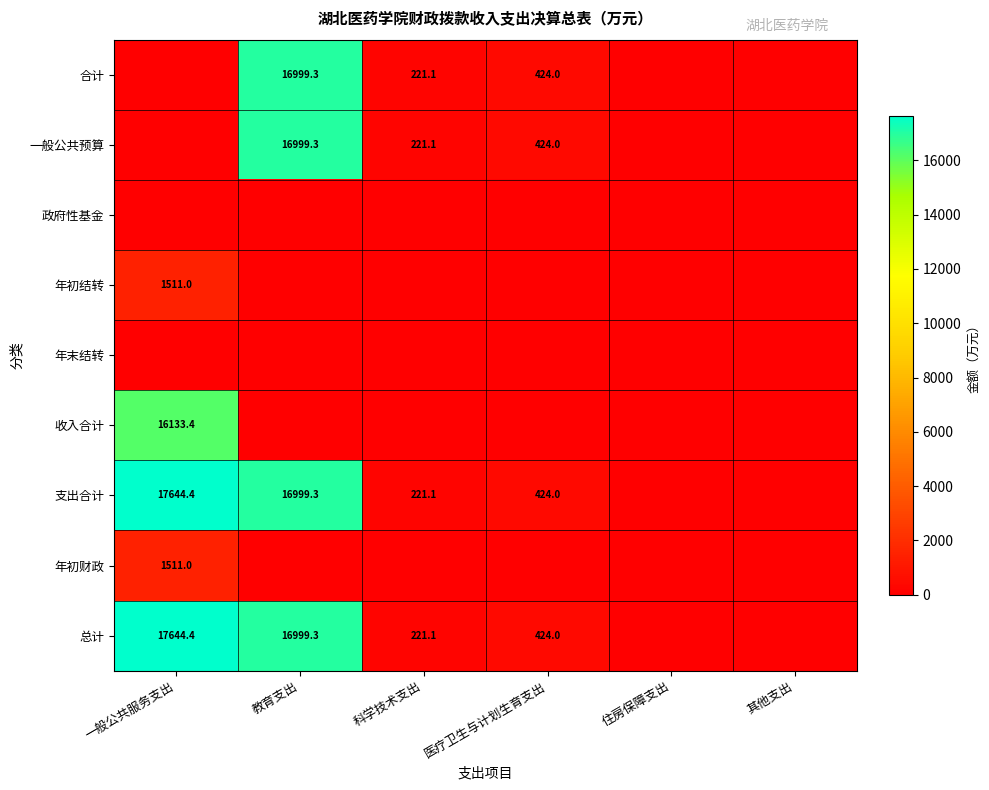

At which category is the sum across all series the highest?

教育支出